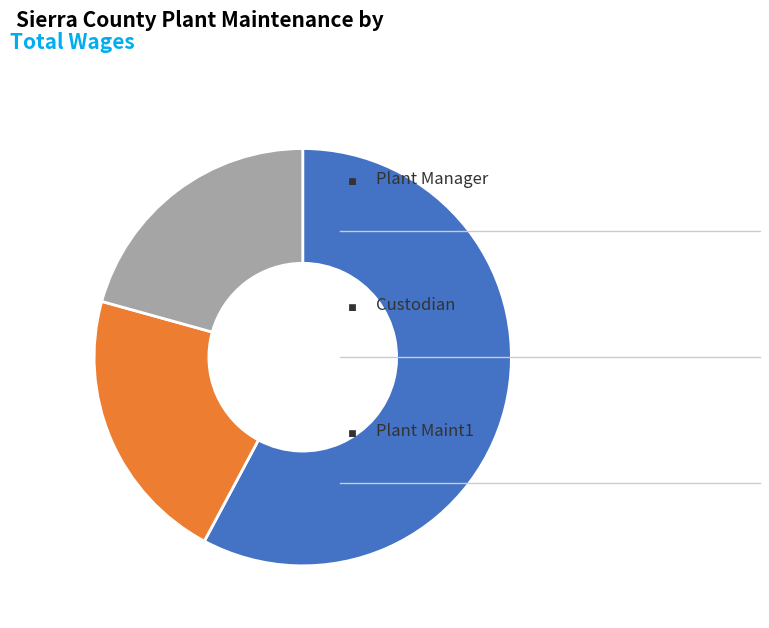

Is there any slice that represents more than half of the pie?

Yes